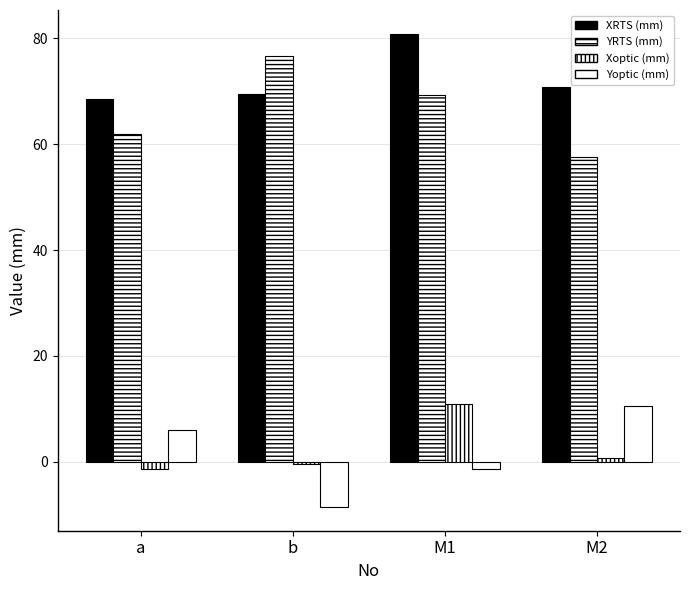

At which label does Yoptic (mm) reach its minimum?

b